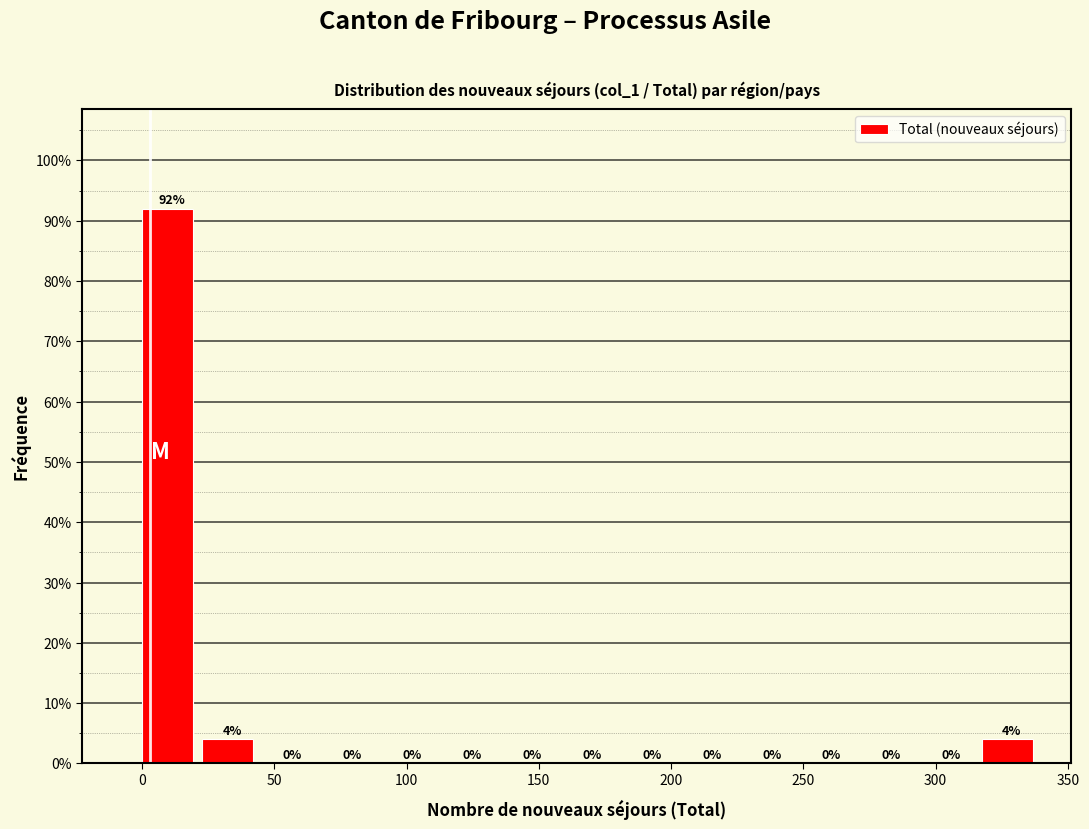

Which range on the x-axis has the tallest bar?

0 to 25